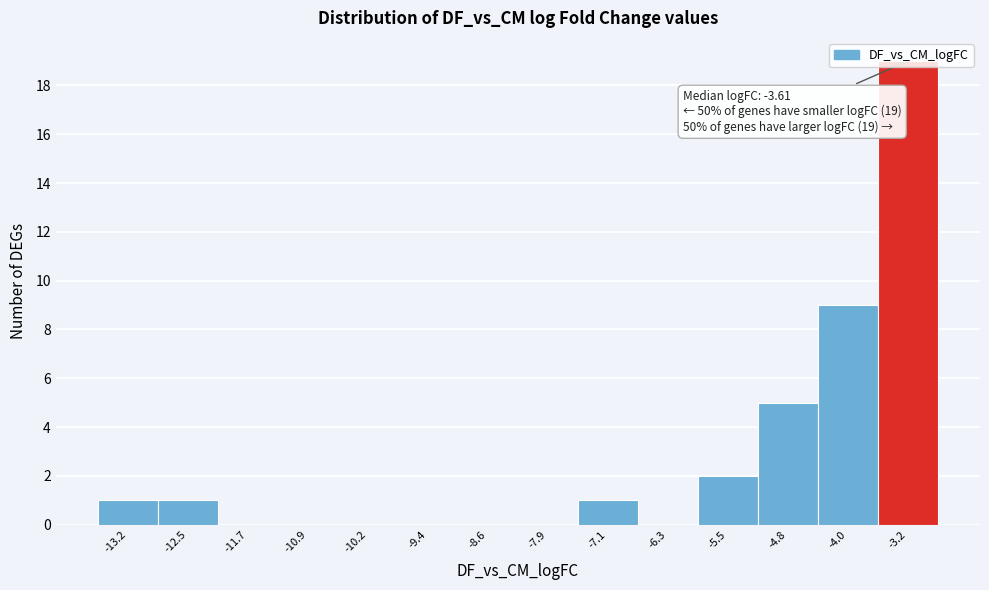

Over which range of the x-axis is the bar tallest?

-3.6 to -2.9